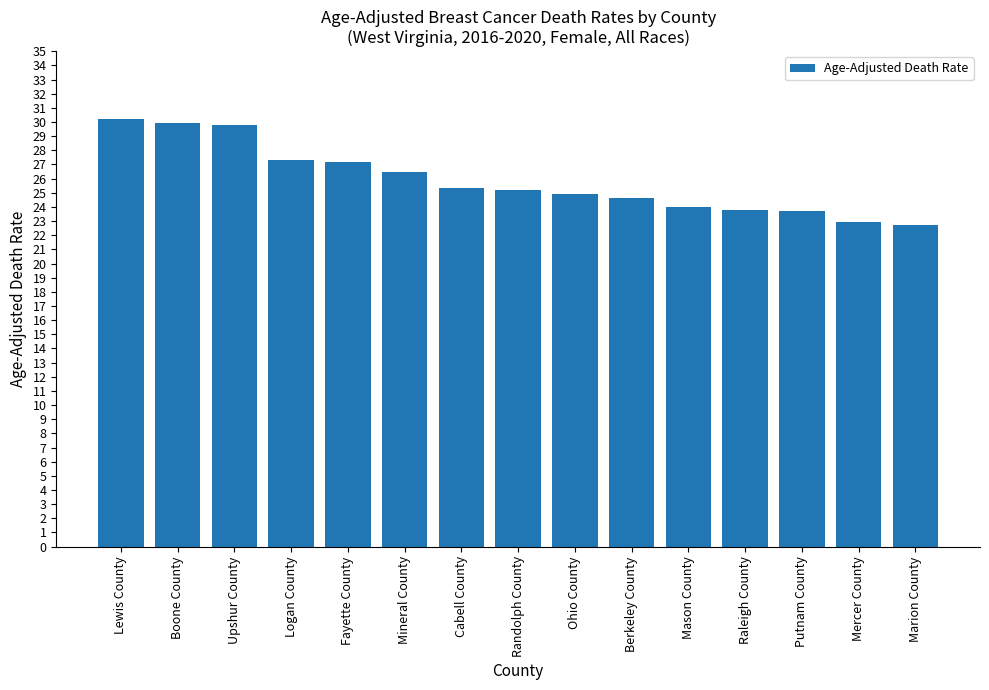

The value at Marion County is 34.2. True or false?

False